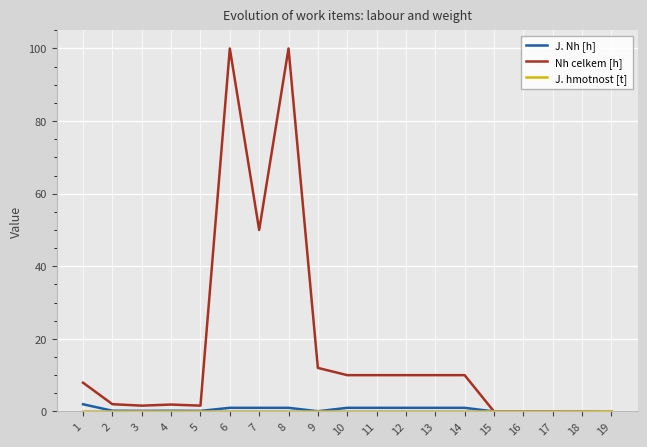

What is the maximum value for Nh celkem [h]?

100.0